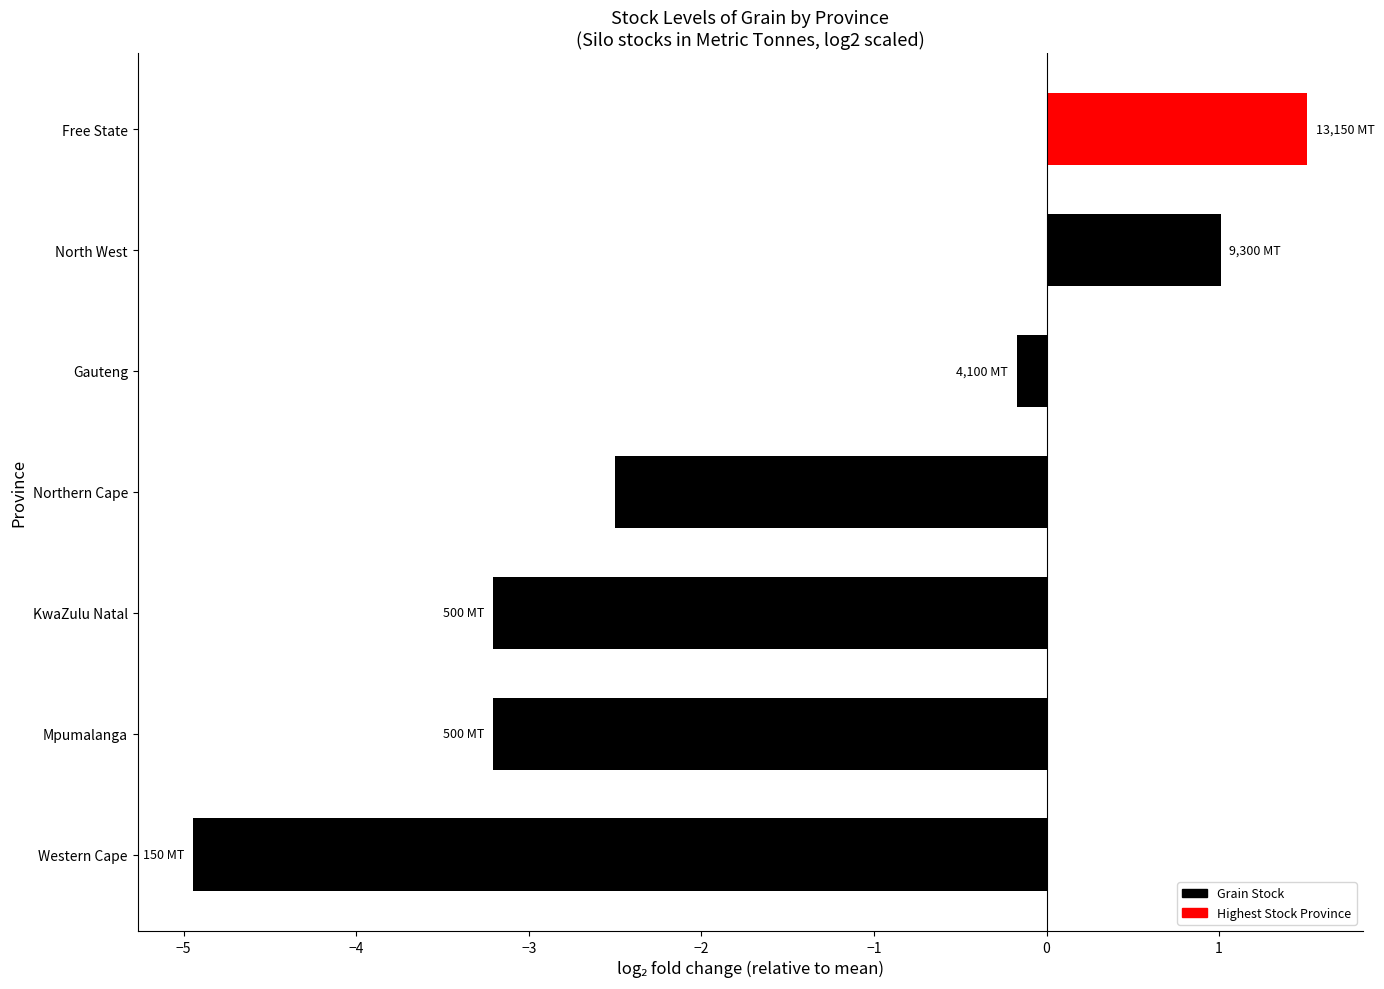

What is the maximum value shown in the chart?

1.5